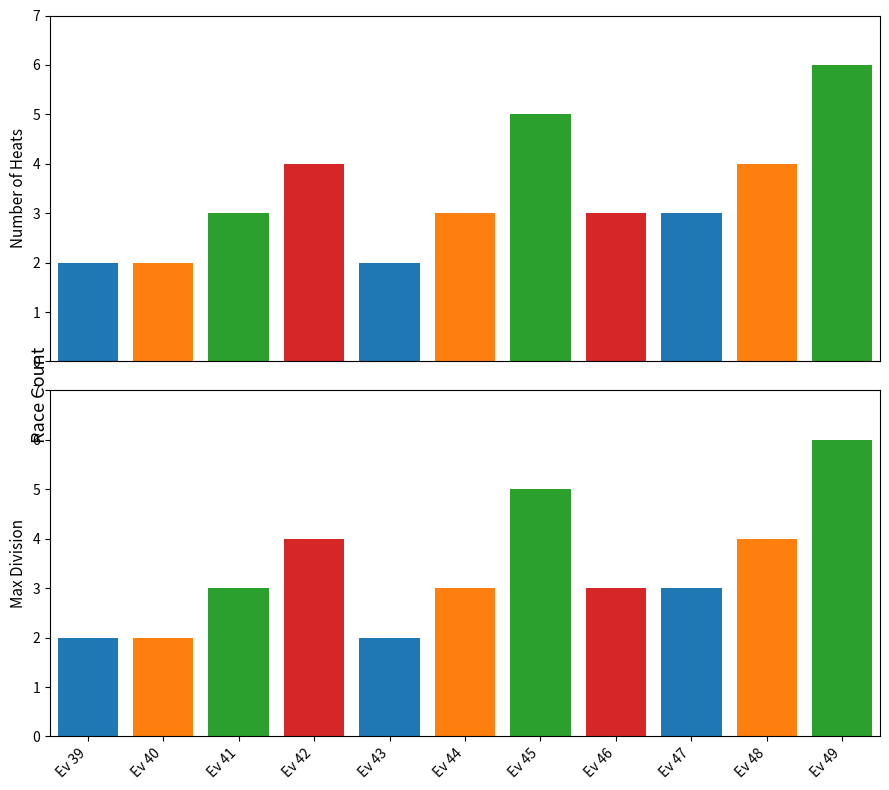

What is the difference between the maximum and minimum values in the Max Division series?

4